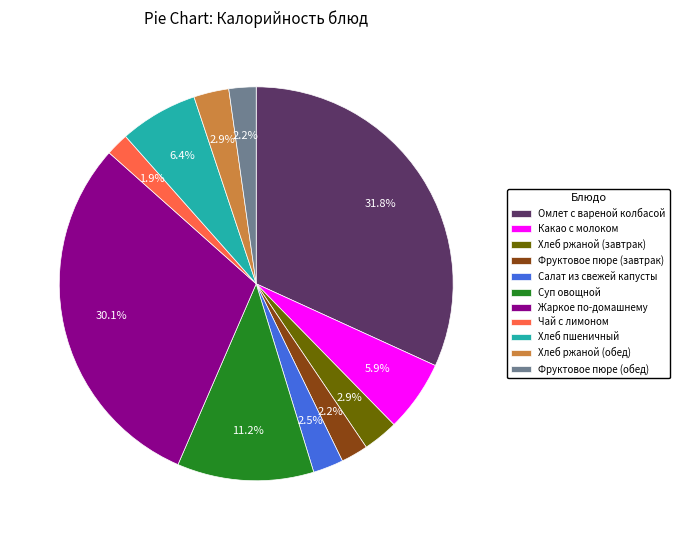

To the nearest percent, what percentage of the pie is Какао с молоком?

6%